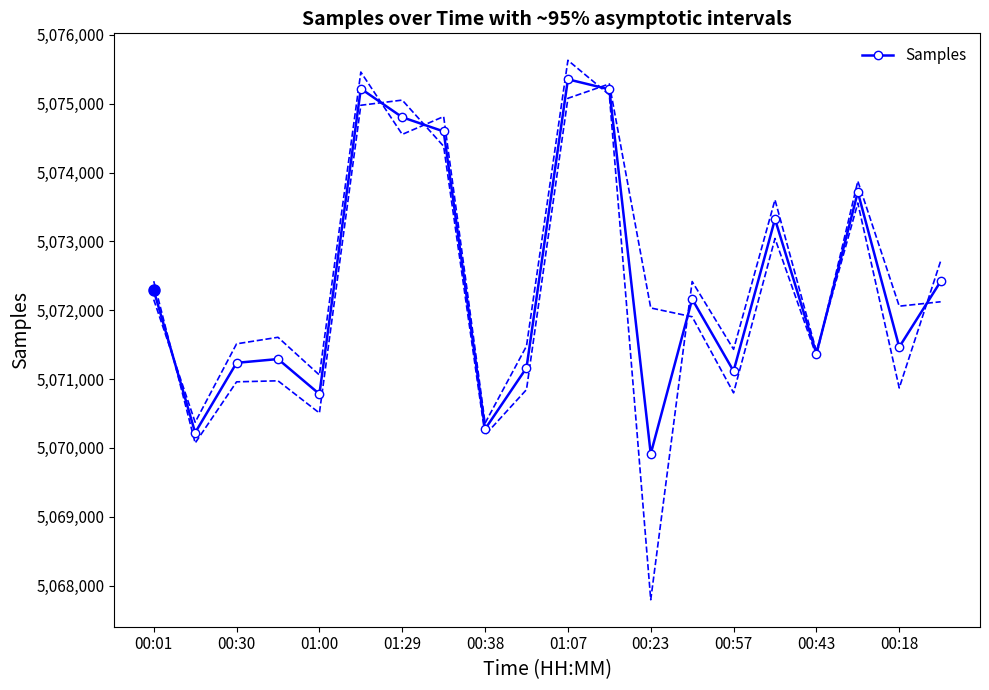

What is the minimum value for Samples?

5069914